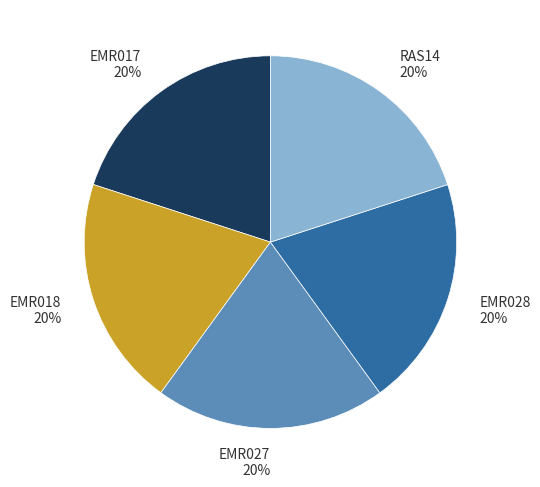

What is the ratio of the value at EMR017 to the value at RAS14?

1.0